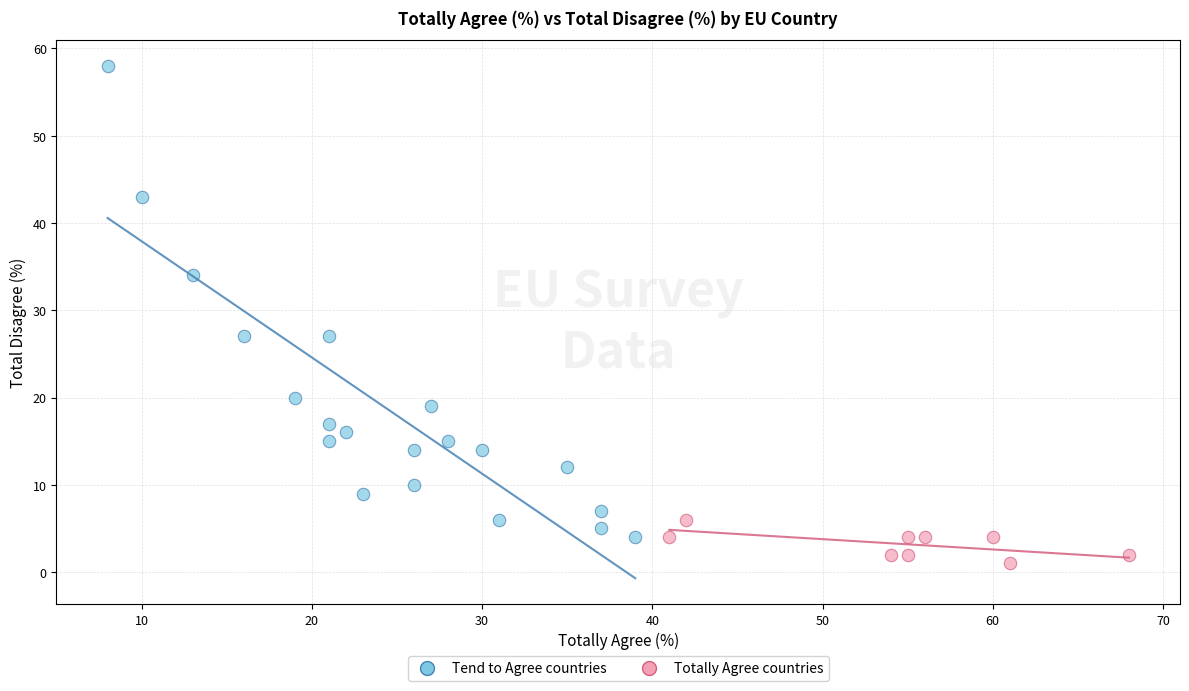

Which series reaches the minimum Y coordinate?

Totally Agree countries